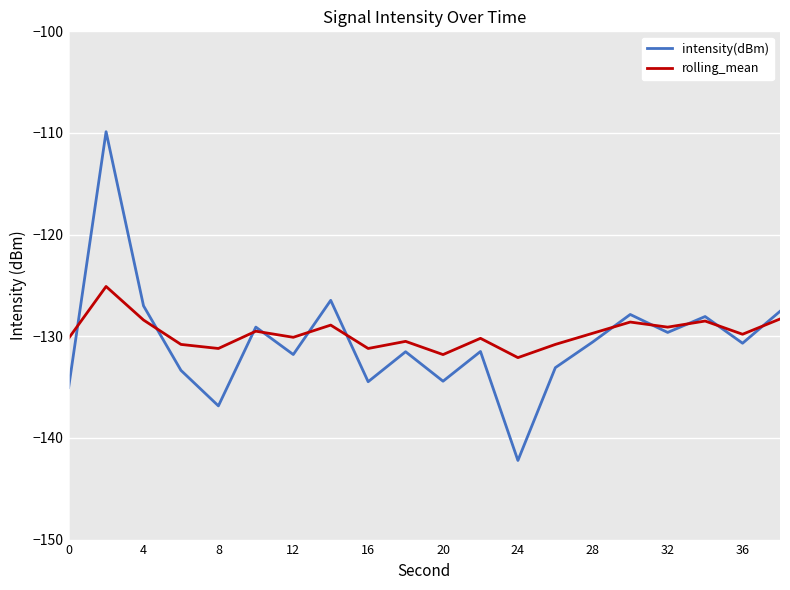

What is the minimum value shown in the chart?

-142.2